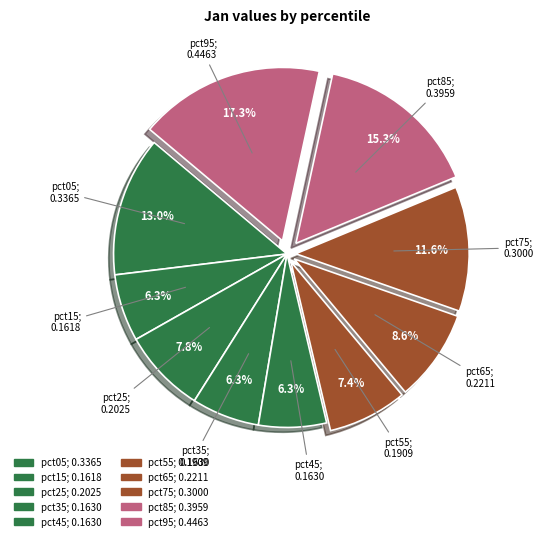

To the nearest percent, what portion does pct05 represent?

13%